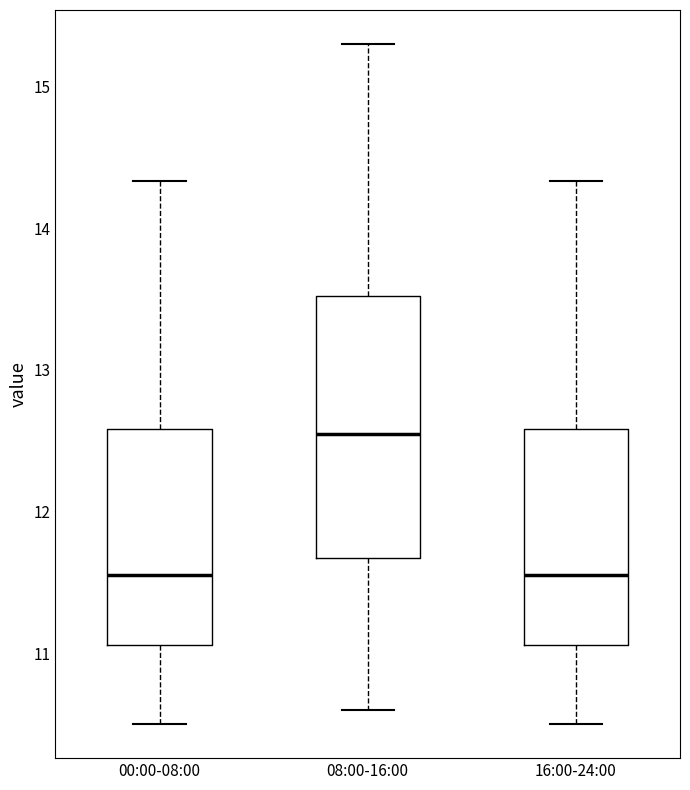

Reading left to right, read every box against the y-axis: the position of its median line, the range the box covers, and the ends of its whiskers. The values are not printed on the chart, so give them approximately, as read against the axis.

00:00-08:00: median 11.6, box 11.1 to 12.6, whiskers 10.5 to 14.3
08:00-16:00: median 12.6, box 11.7 to 13.5, whiskers 10.6 to 15.3
16:00-24:00: median 11.6, box 11.1 to 12.6, whiskers 10.5 to 14.3